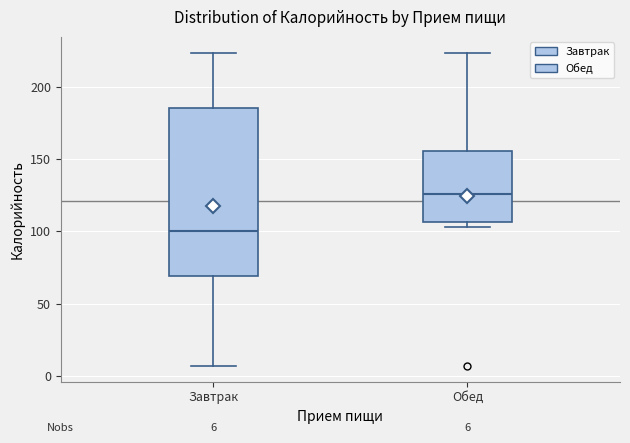

Which box's median line is the highest?

Обед